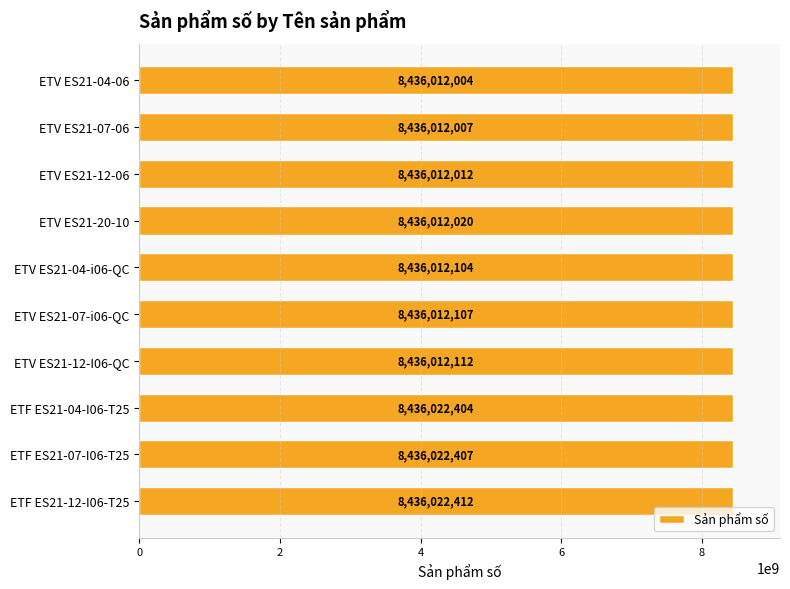

What is the approximate value at ETV ES21-12-I06-QC?

8436012112